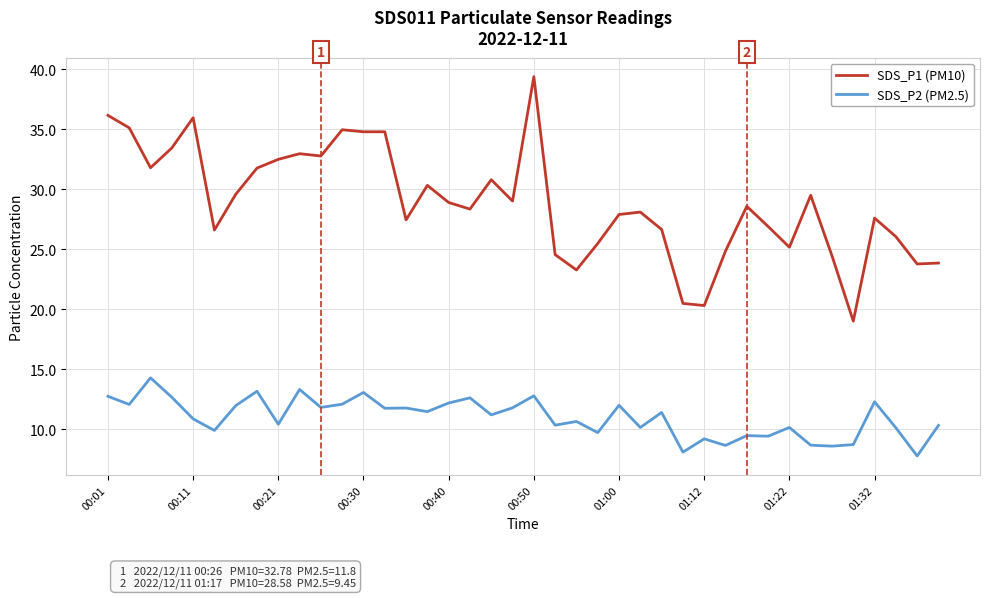

True or false: SDS_P2 (PM2.5) and SDS_P1 (PM10) intersect in this chart.

False